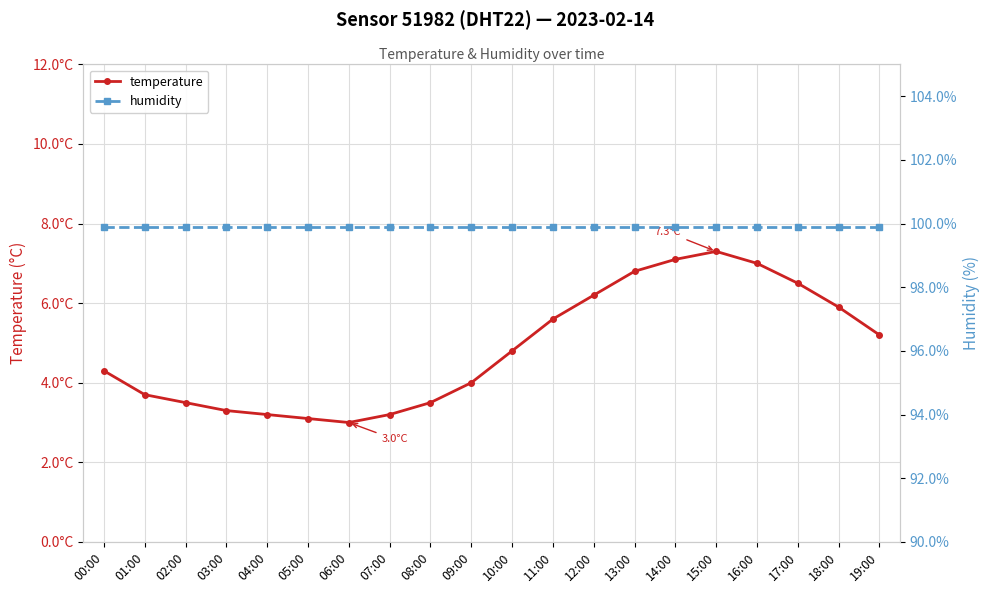

True or false: temperature and humidity intersect in this chart.

False